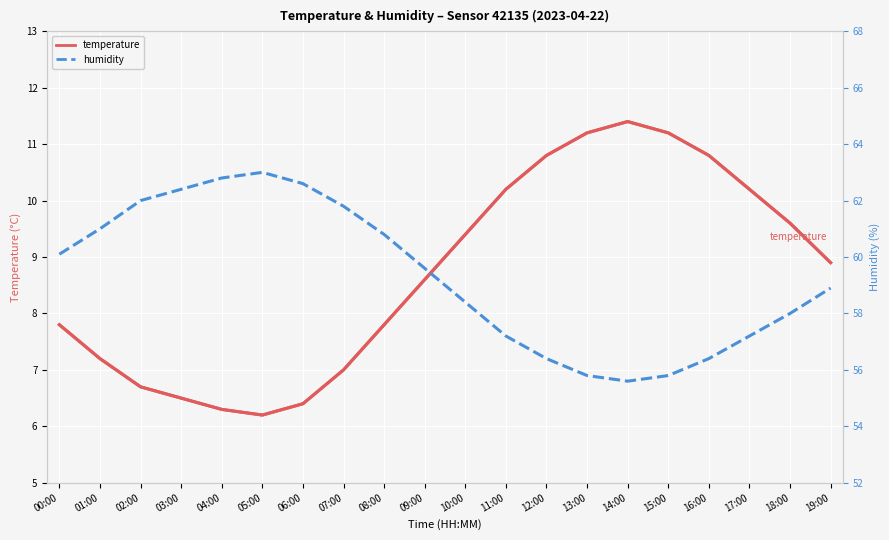

At which label is temperature closest to 8?

00:00